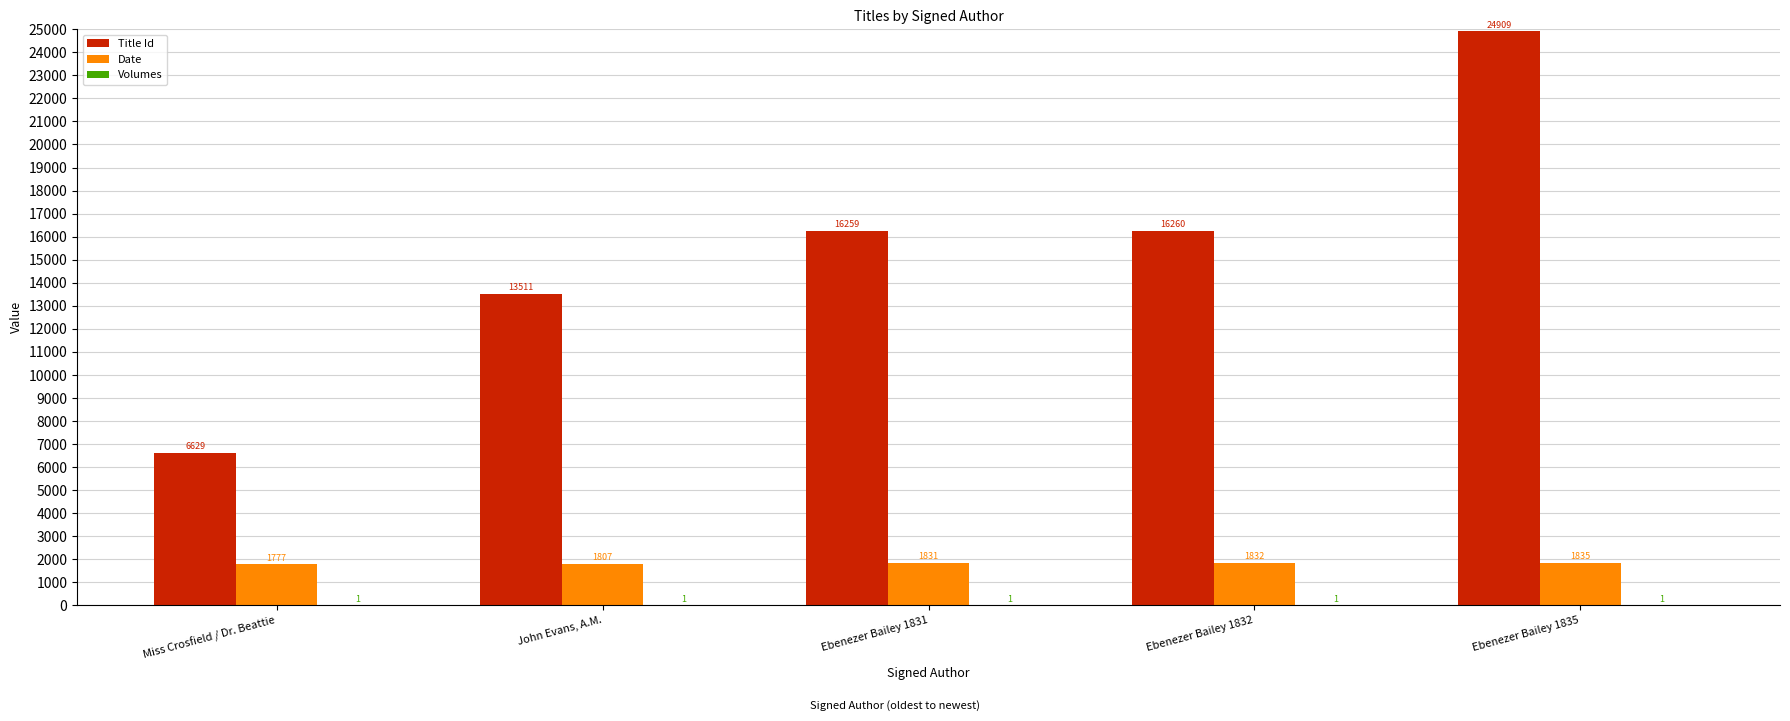

Which category has the highest value across all series?

Ebenezer Bailey 1835